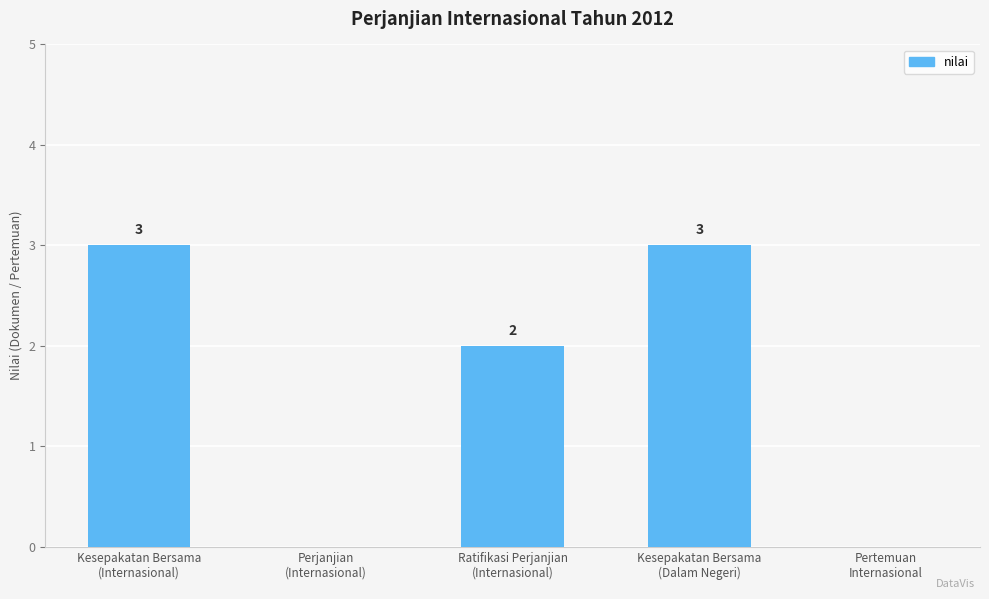

What is the greatest value displayed?

3